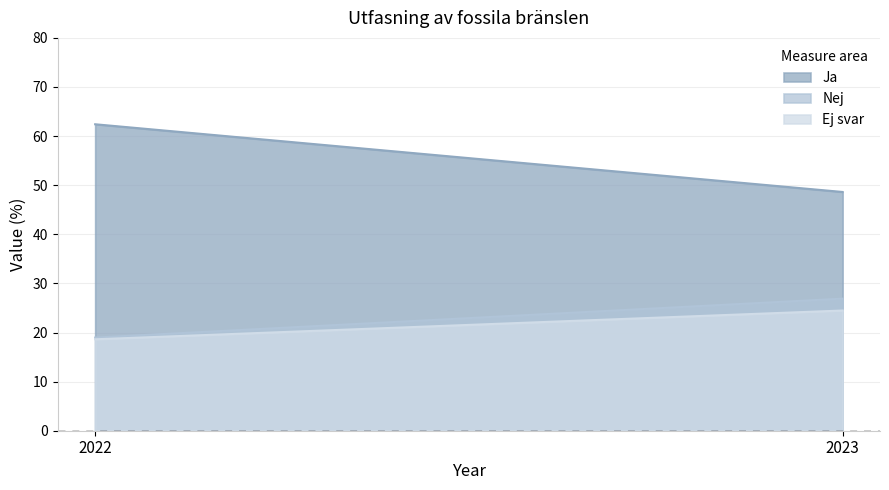

What is the minimum value for Ej svar?

18.6